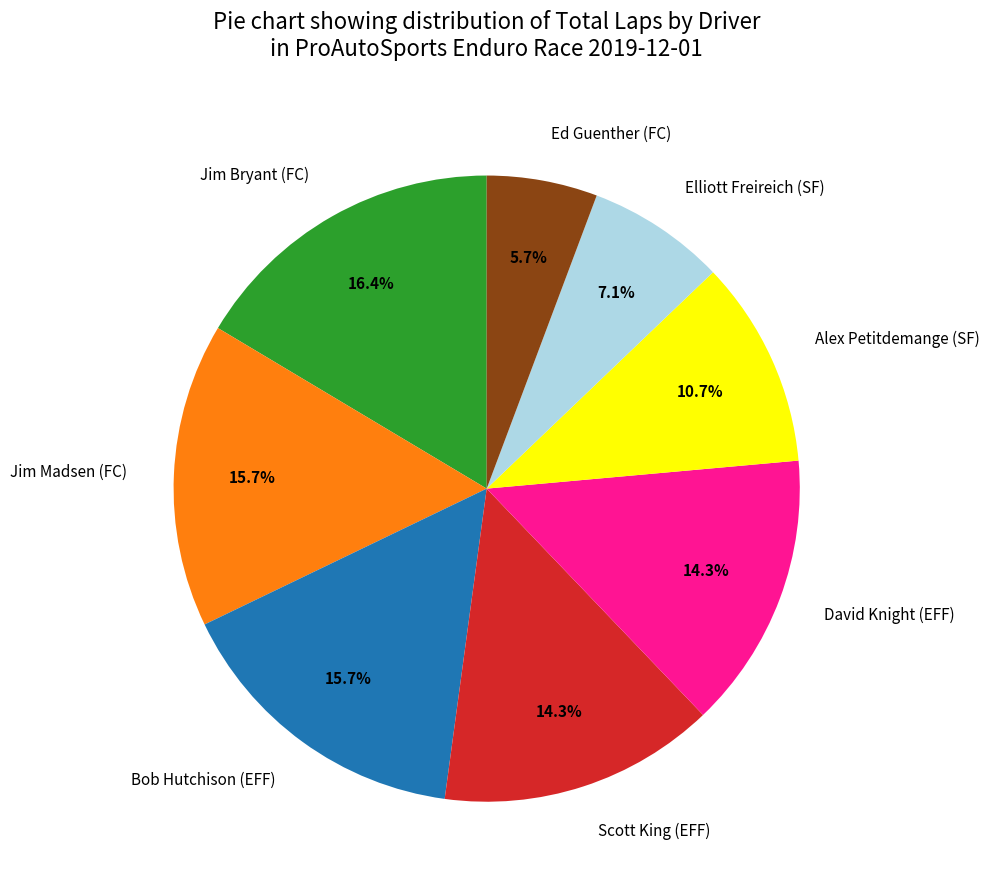

To the nearest percent, what is the difference between the Elliott Freireich (SF) and David Knight (EFF) slice percentages?

7%